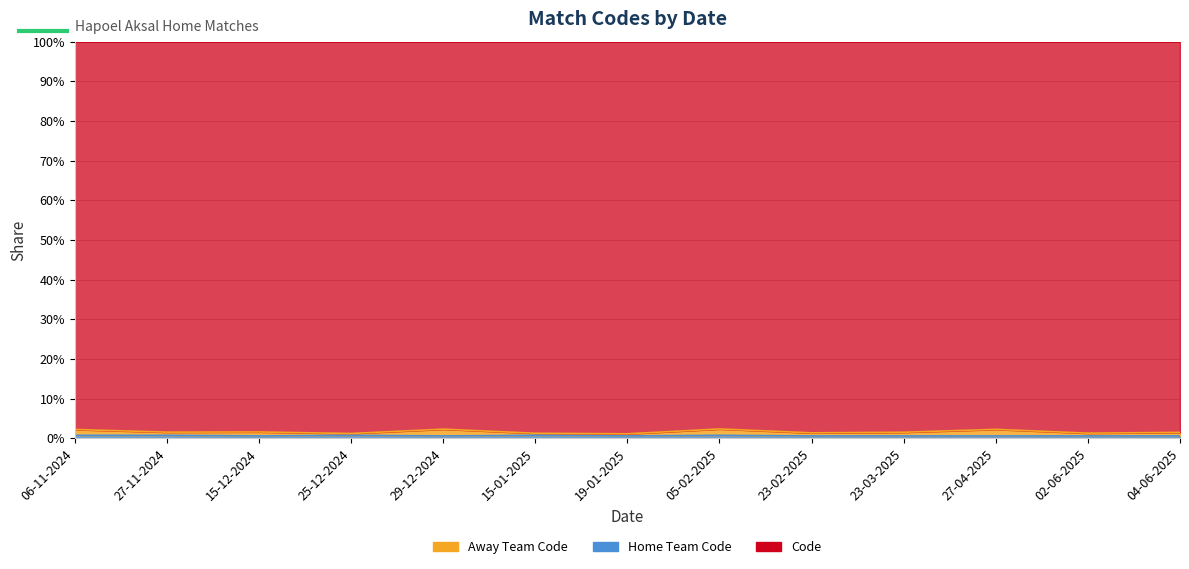

True or false: Code has a value of 0.7 at 27-11-2024.

True